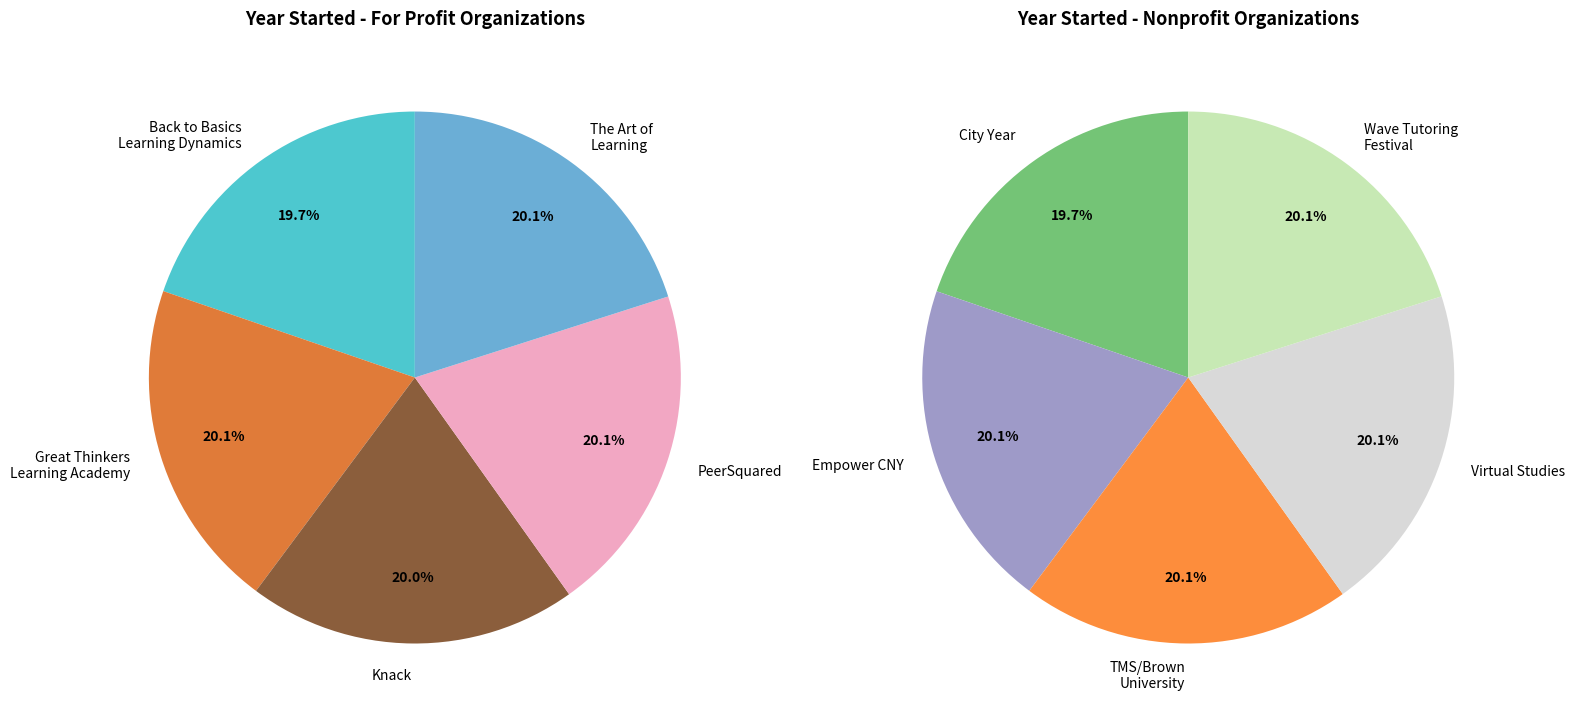

What is the smallest slice in the pie chart?

Back to Basics Learning Dynamics